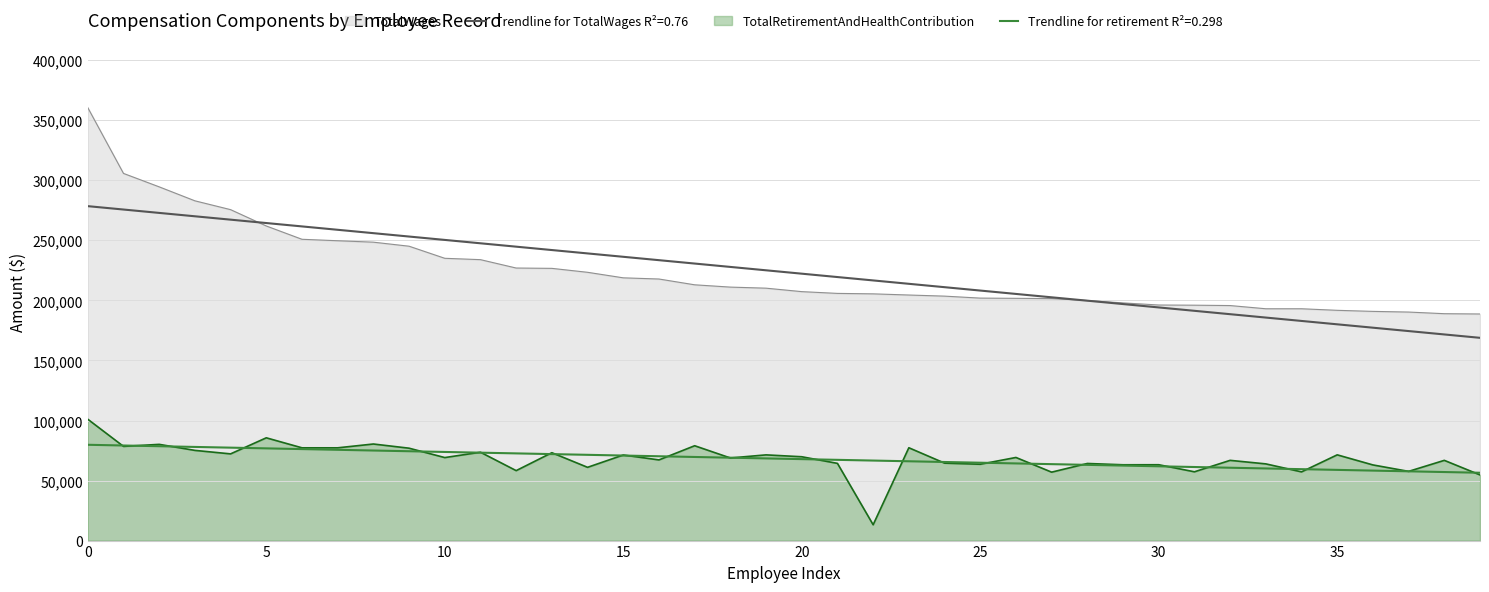

How many data points in TotalWages are above 210230?

19